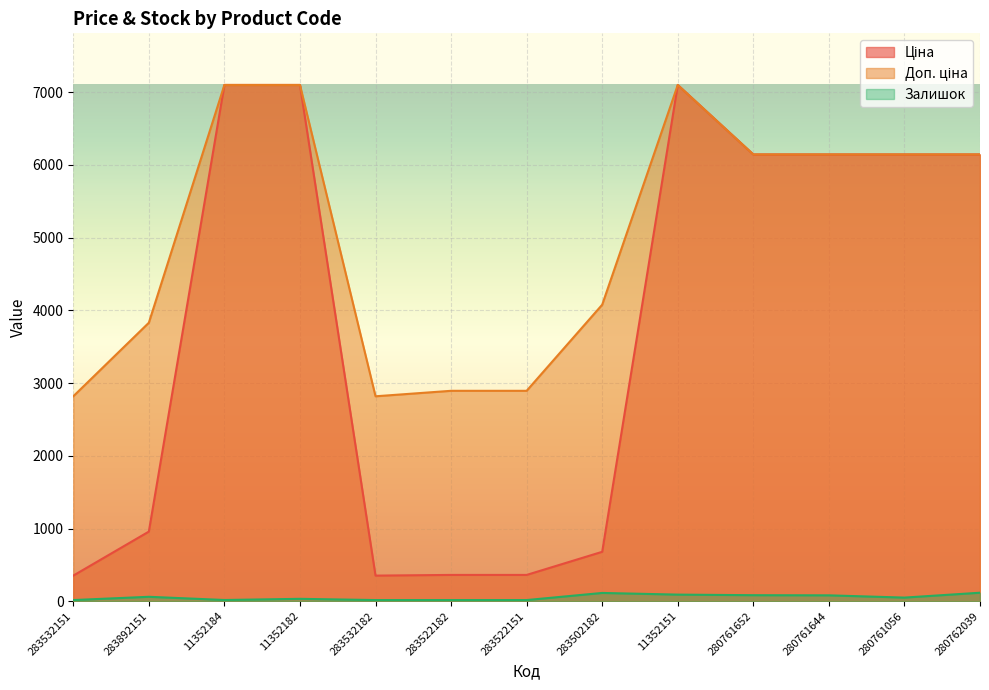

Rank the series at 283522182 from highest to lowest value.

Доп. ціна, Ціна, Залишок